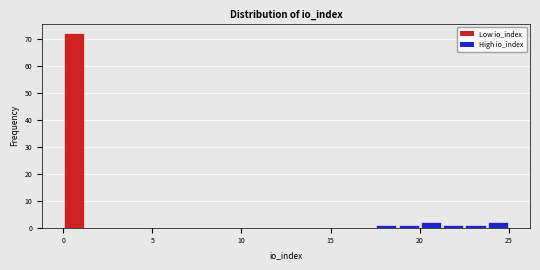

Read against the x-axis, roughly where is the centre of the tallest bar?

0.5